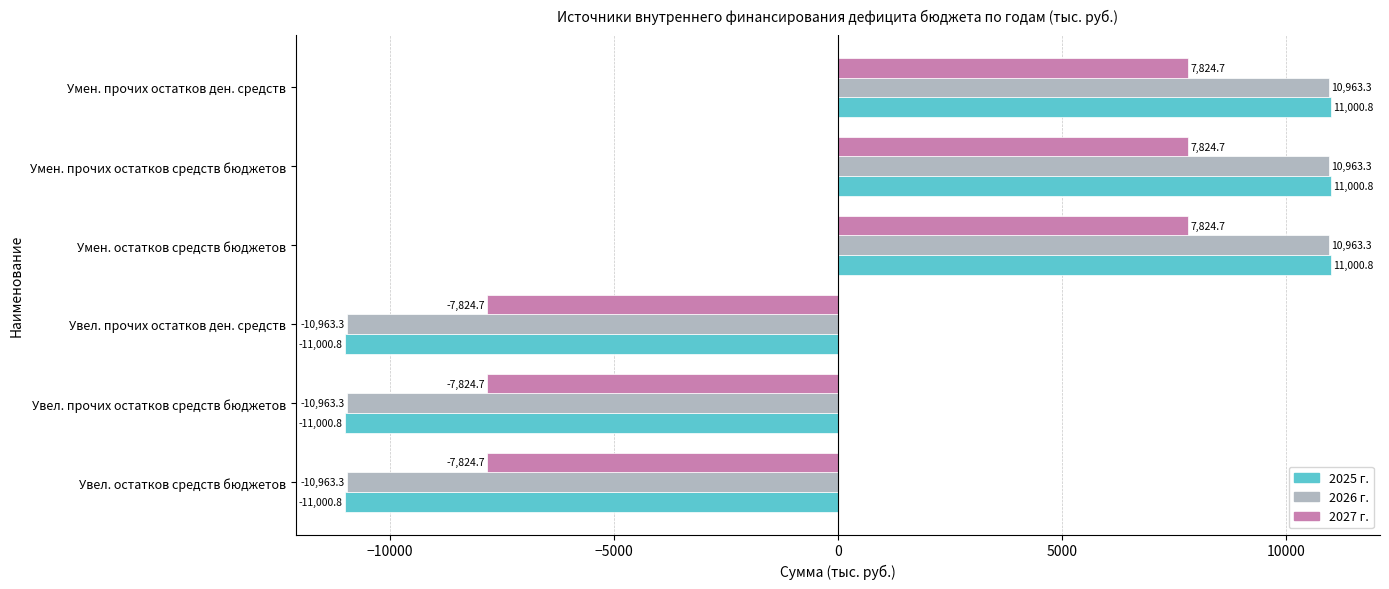

What is the approximate value of 2027 г. at Умен. прочих остатков ден. средств?

7824.7